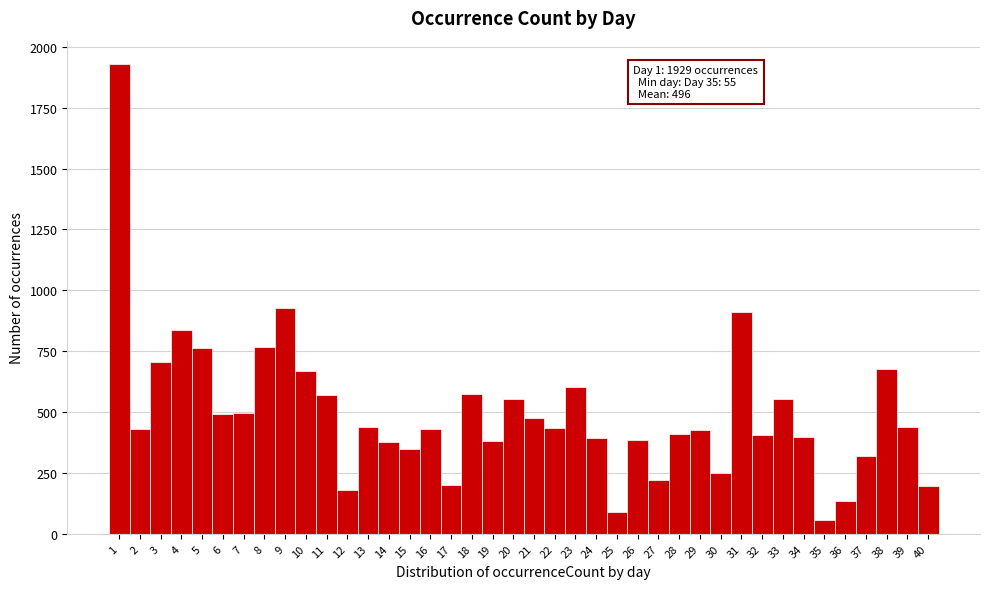

Which range on the x-axis has the tallest bar?

0.5 to 1.5